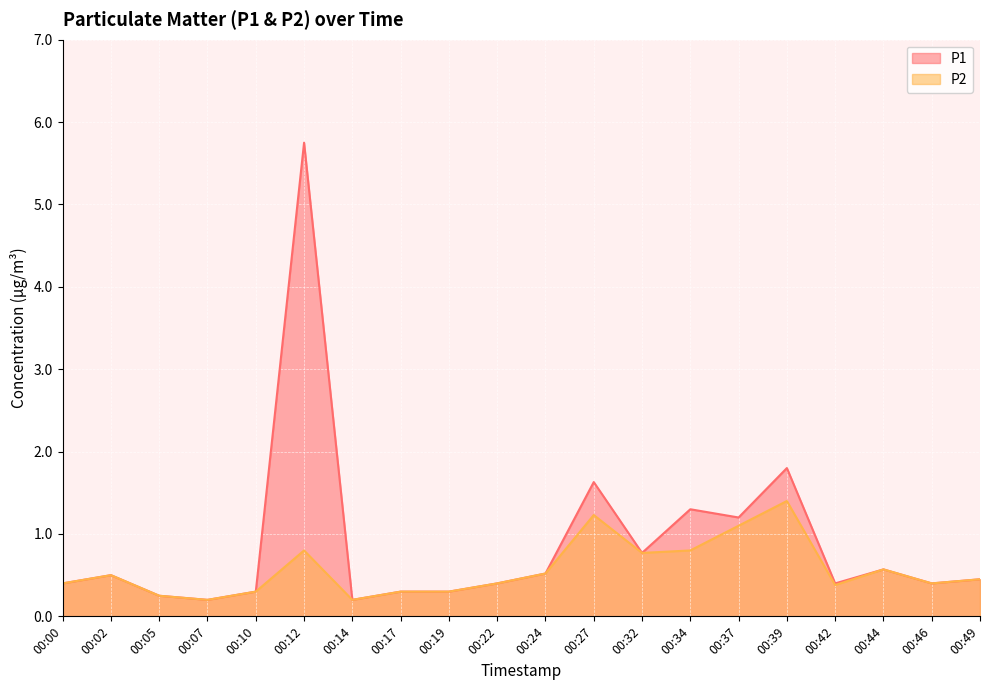

Reading left to right, list all the values displayed in this chart.

P1: 00:00=0.4	00:02=0.5	00:05=0.2	00:07=0.2	00:10=0.3	00:12=5.8	00:14=0.2	00:17=0.3	00:19=0.3	00:22=0.4	00:24=0.5	00:27=1.6	00:32=0.8	00:34=1.3	00:37=1.2	00:39=1.8	00:42=0.4	00:44=0.6	00:46=0.4	00:49=0.5
P2: 00:00=0.4	00:02=0.5	00:05=0.2	00:07=0.2	00:10=0.3	00:12=0.8	00:14=0.2	00:17=0.3	00:19=0.3	00:22=0.4	00:24=0.5	00:27=1.2	00:32=0.8	00:34=0.8	00:37=1.1	00:39=1.4	00:42=0.4	00:44=0.6	00:46=0.4	00:49=0.5